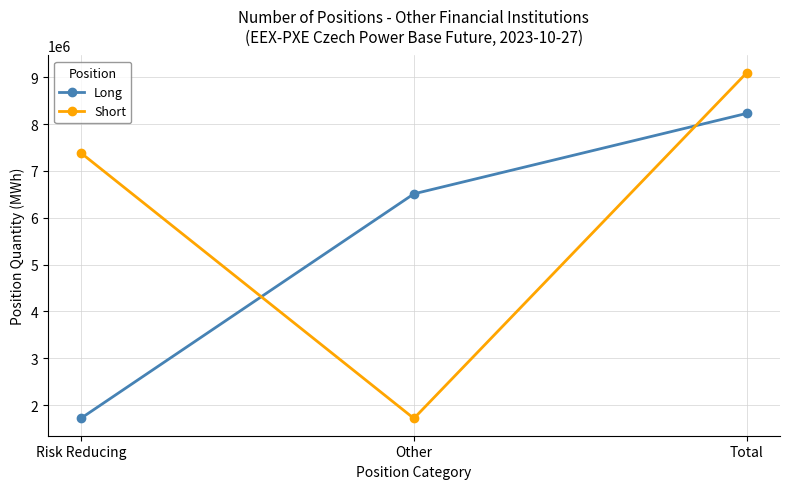

What is the difference between the maximum and minimum values in the Short series?

7383030